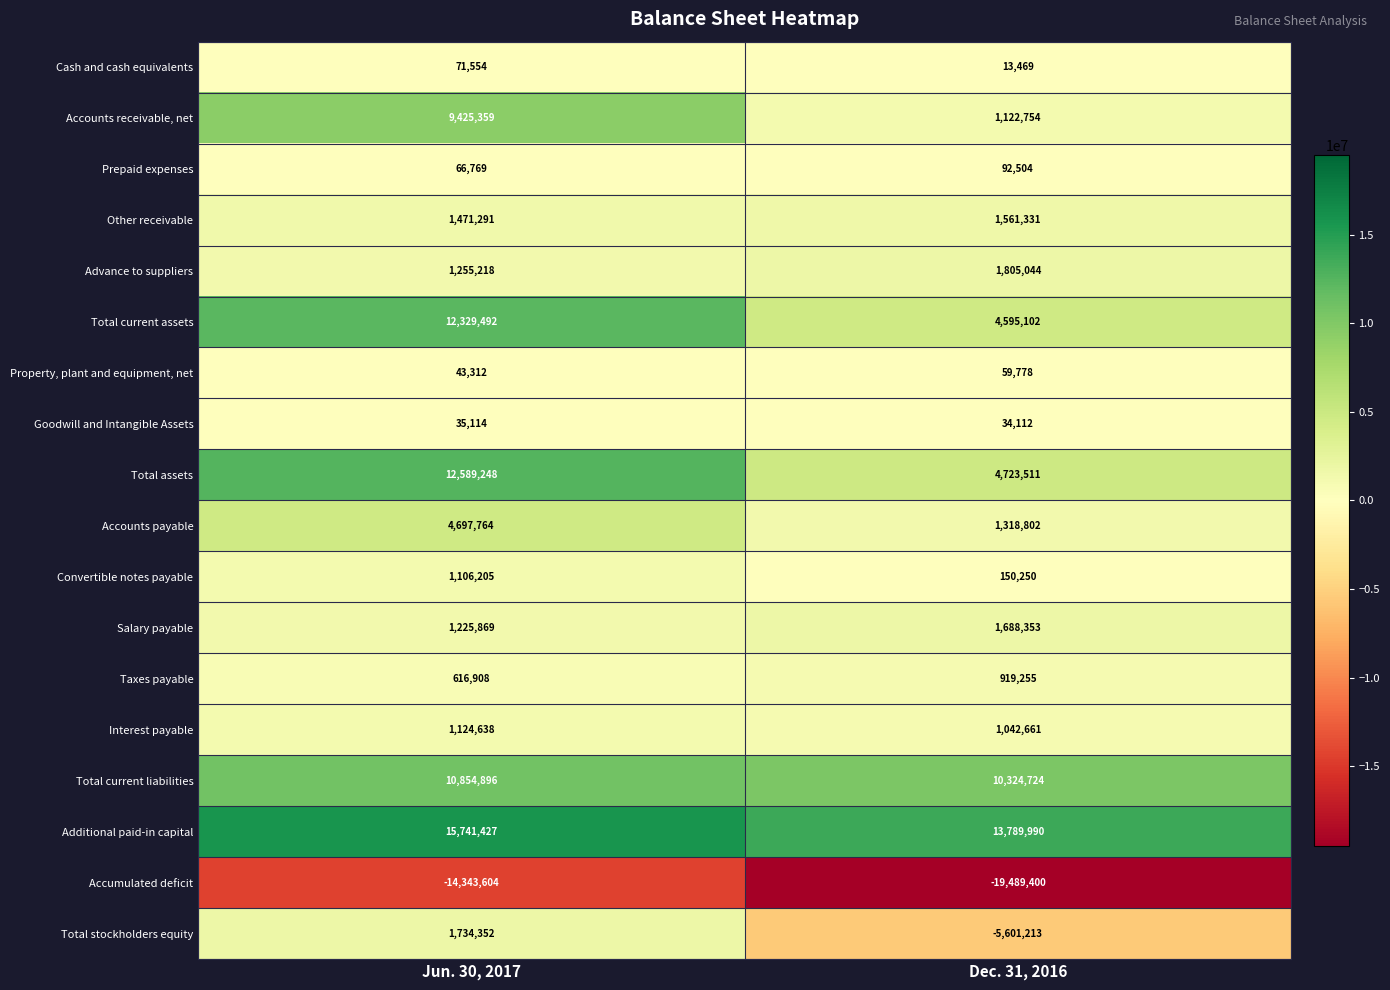

At which category is the sum across all series the highest?

Jun. 30, 2017